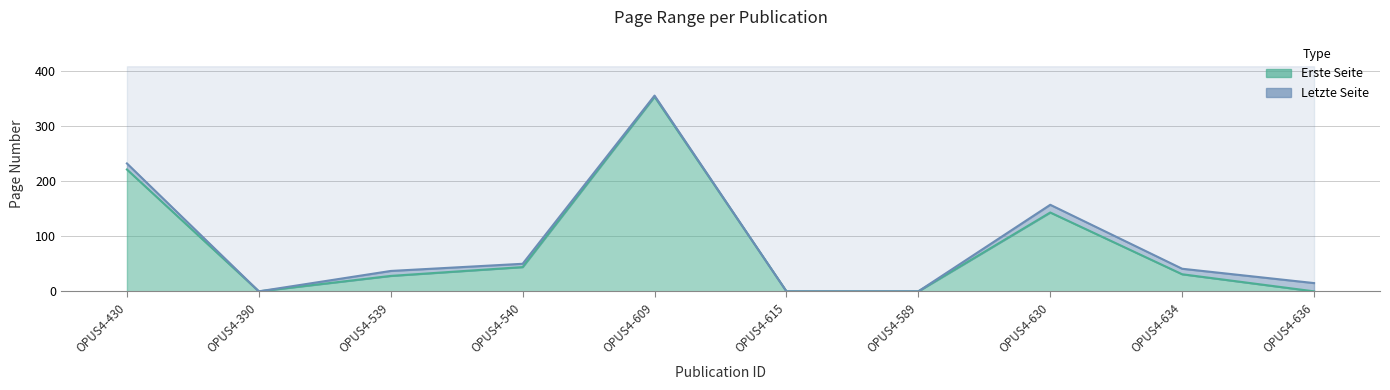

What is the difference between the Letzte Seite values at OPUS4-589 and OPUS4-636?

15